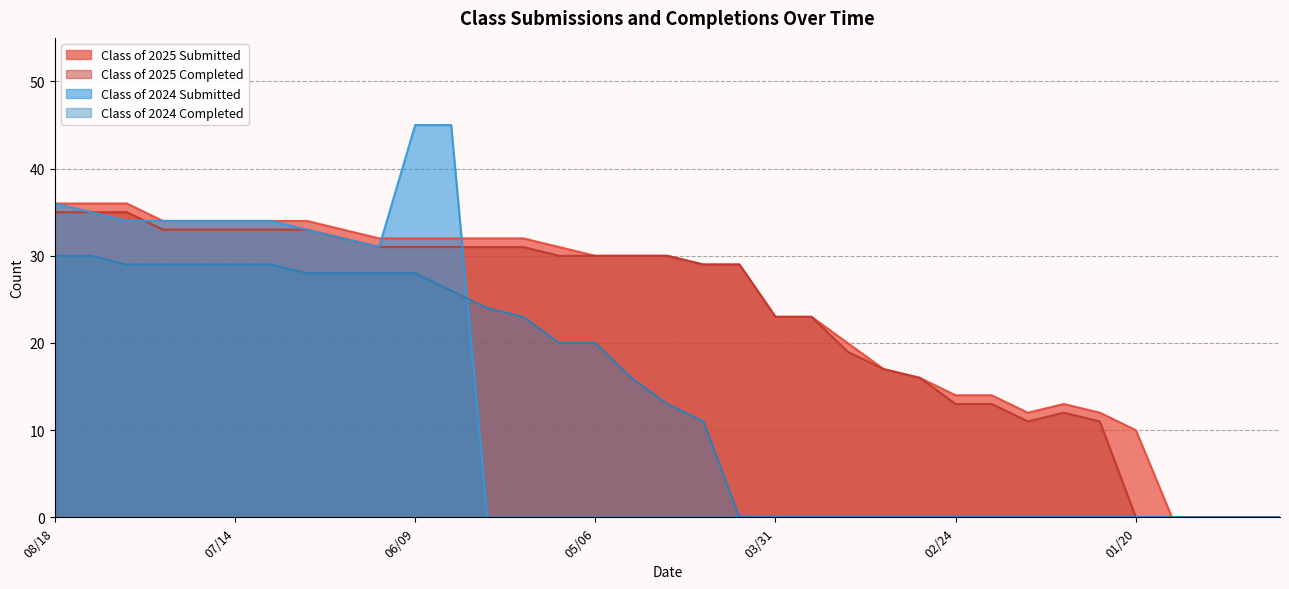

List the labels in order of Class of 2024 Completed value, smallest first.

04/07, 03/31, 03/24, 03/17, 03/10, 03/03, 02/24, 02/18, 02/10, 02/03, 01/27, 01/20, 01/14, 01/06, 12/30, 12/23, 04/14, 04/21, 04/28, 05/12, 05/06, 05/19, 05/26, 06/02, 06/30, 06/21, 06/16, 06/09, 08/04, 07/28, 07/21, 07/14, 07/07, 08/18, 08/11